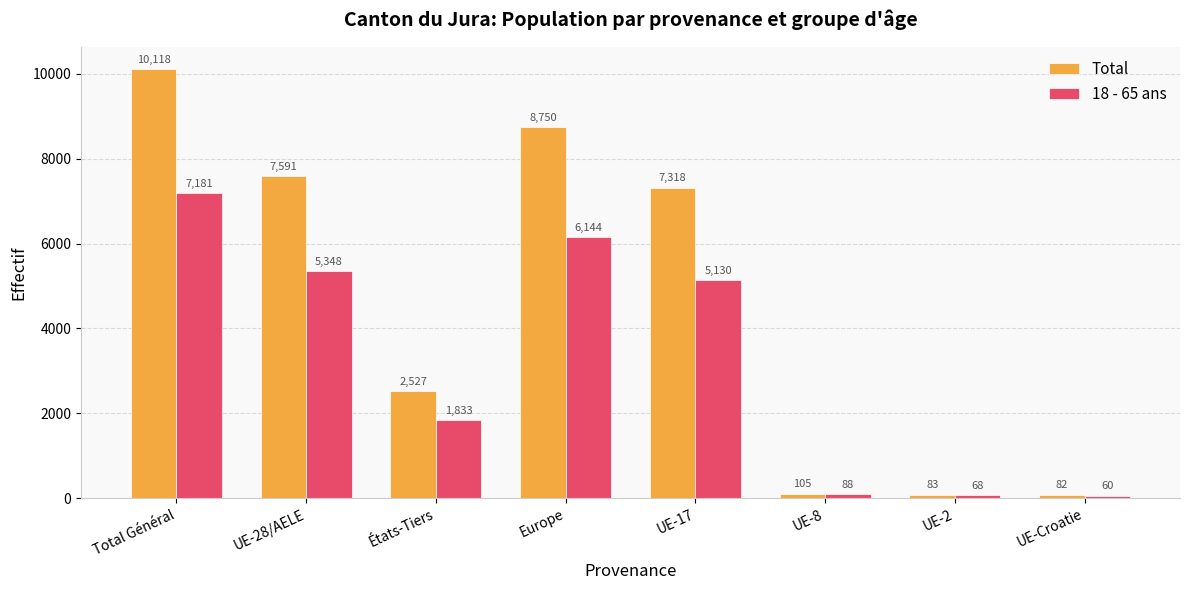

At UE-8, list the series in order from largest to smallest.

Total, 18 - 65 ans